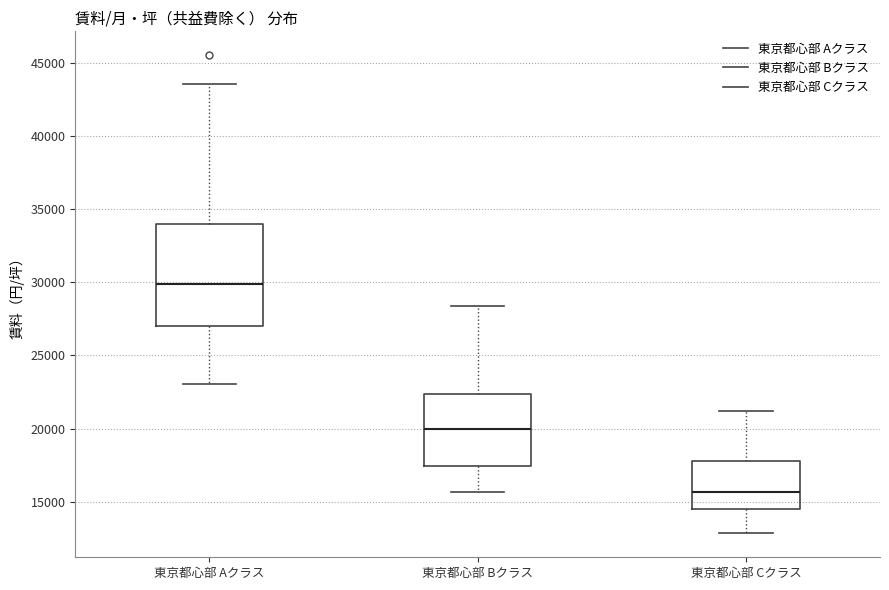

Reading left to right, read every box against the y-axis: the position of its median line, the range the box covers, and the ends of its whiskers. The values are not printed on the chart, so give them approximately, as read against the axis.

東京都心部 Aクラス: median 30000, box 27000 to 34000, whiskers 23000 to 43500
東京都心部 Bクラス: median 20000, box 17500 to 22500, whiskers 15500 to 28500
東京都心部 Cクラス: median 15500, box 14500 to 18000, whiskers 13000 to 21000